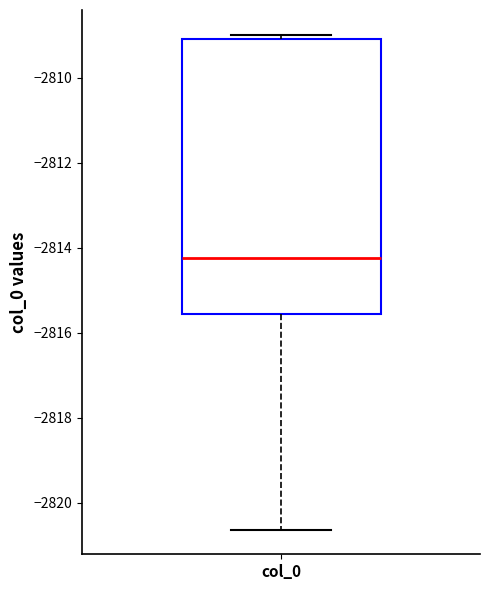

Where is the upper edge of the box for col_0 on the y-axis? The values are not printed on the chart, so give them approximately, as read against the axis.

-2809.0